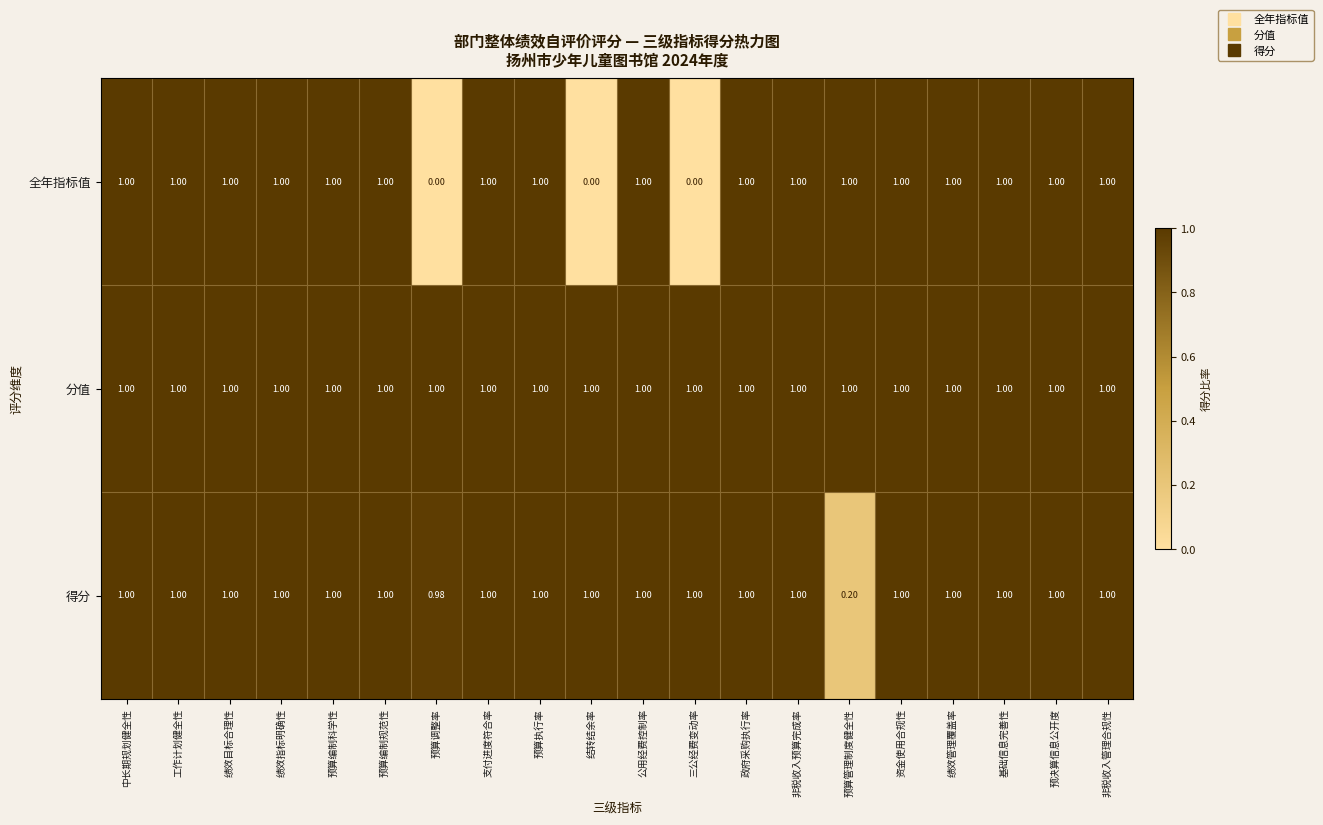

Which series has the largest total across all categories?

分值